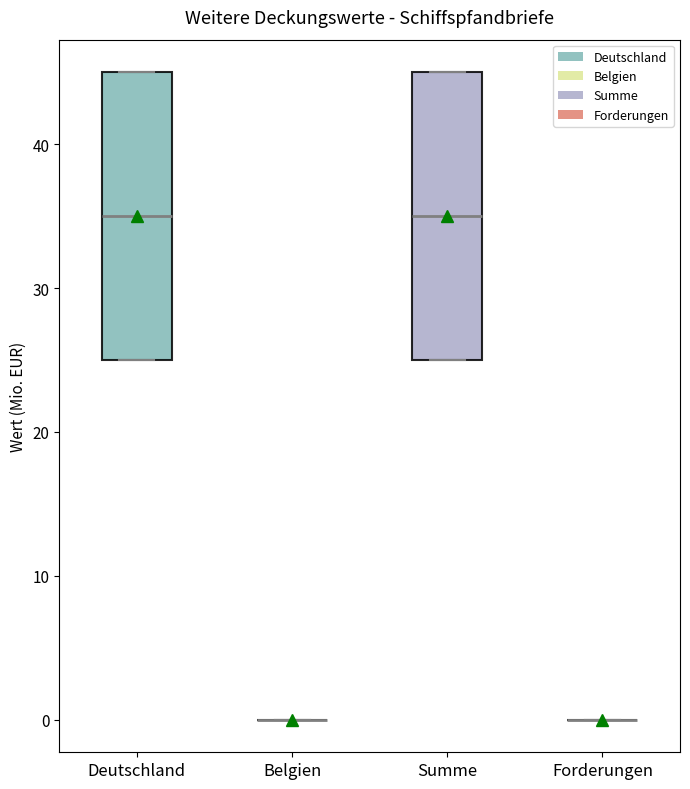

Reading left to right, read every box against the y-axis: the position of its median line, the range the box covers, and the ends of its whiskers. The values are not printed on the chart, so give them approximately, as read against the axis.

Deutschland: median 35, box 25 to 45, whiskers 25 to 45
Belgien: box collapsed to a line at 0, whiskers 0 to 0
Summe: median 35, box 25 to 45, whiskers 25 to 45
Forderungen: box collapsed to a line at 0, whiskers 0 to 0